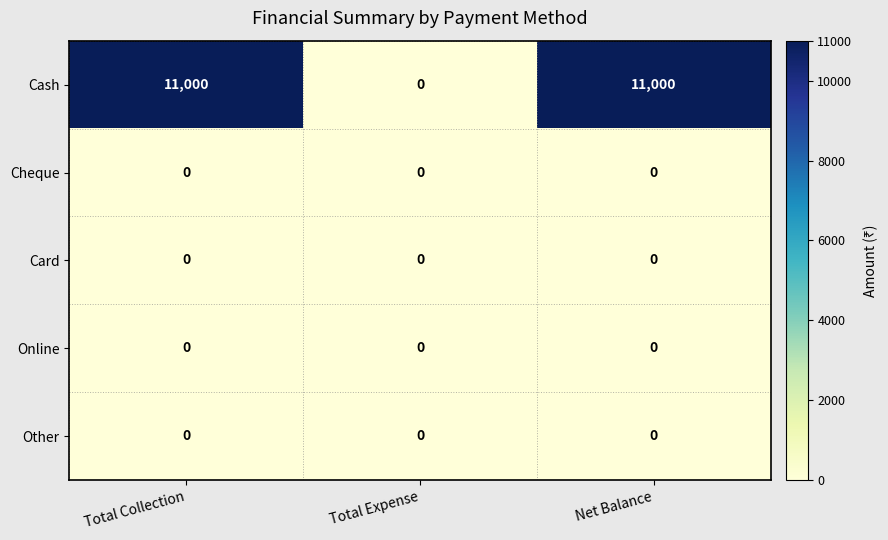

What is the greatest value displayed?

11000